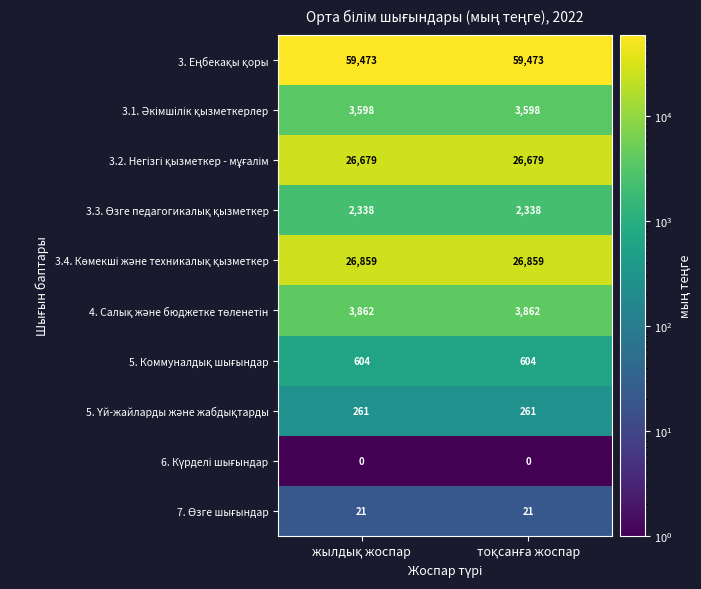

What is the greatest value displayed?

59473